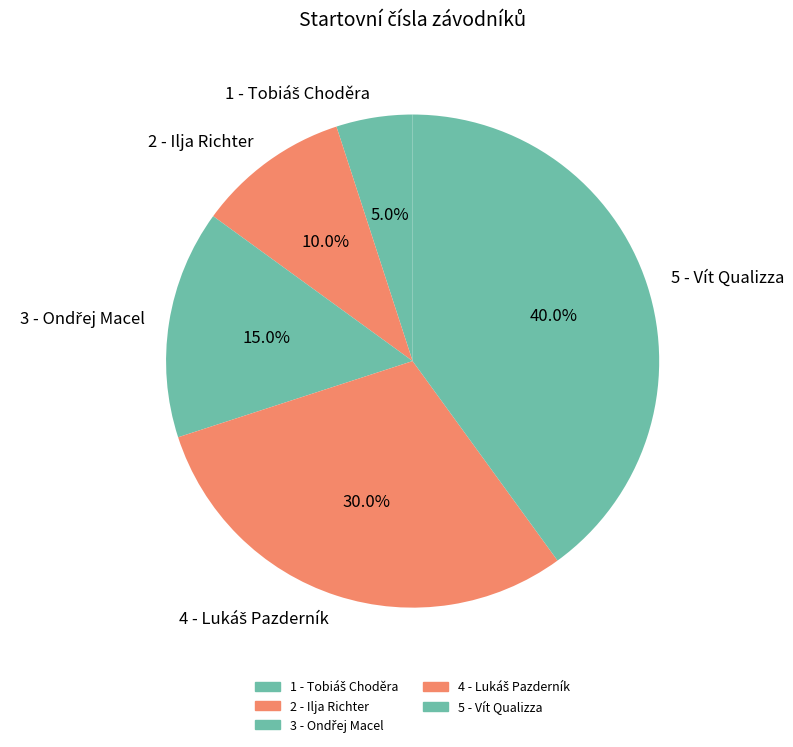

Which category has the biggest portion of the pie?

5 - Vít Qualizza